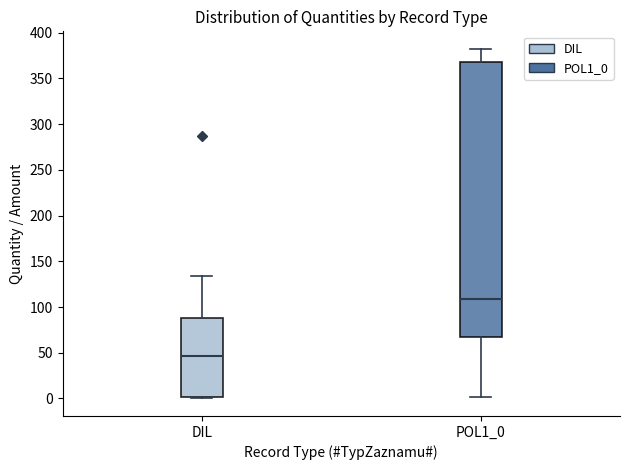

Which box has the lowest median line?

DIL